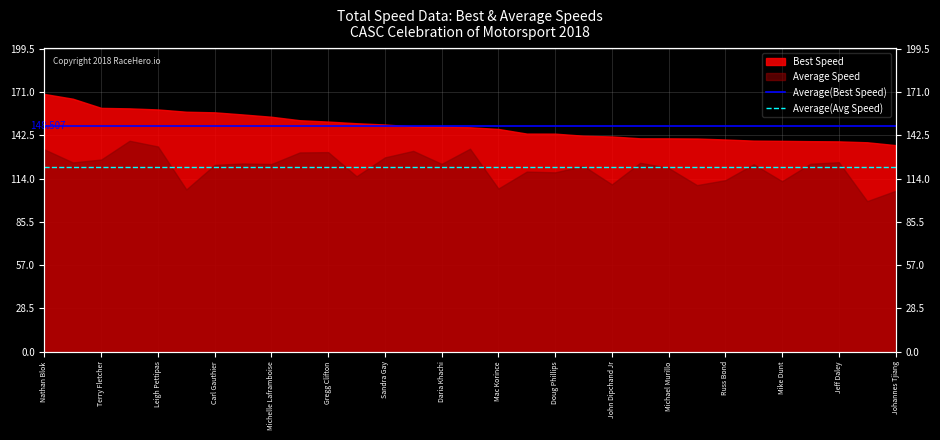

Does the chart display data point markers on the line(s)?

No